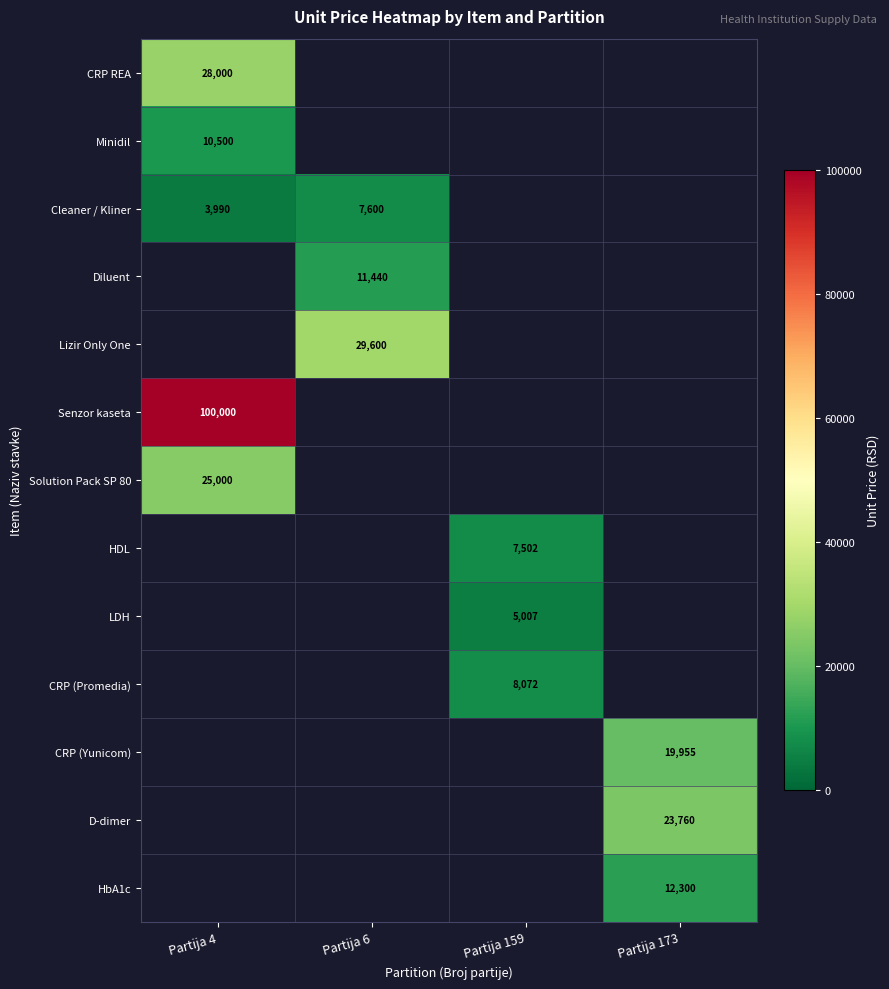

Is it true that CRP (Promedia) equals 3160 at Partija 159?

False